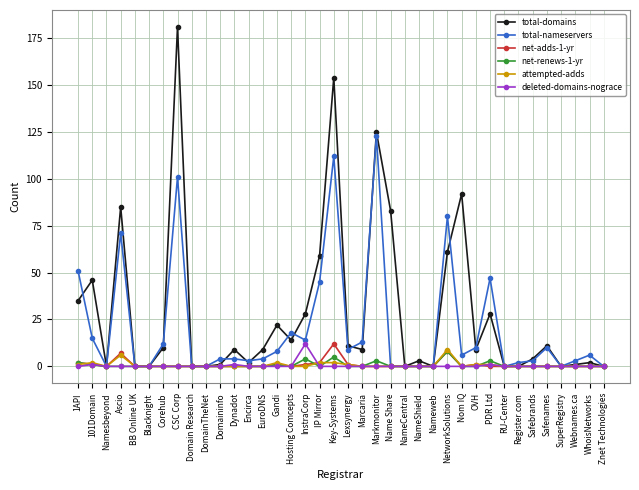

Reading left to right, list all the values displayed in this chart.

total-domains: 35	46	0	85	0	0	10	181	0	0	1	9	2	9	22	14	28	59	154	11	9	125	83	0	3	0	61	92	9	28	0	0	4	11	0	1	2	0
total-nameservers: 51	15	0	71	0	0	12	101	0	0	4	4	3	4	8	18	14	45	112	9	13	123	0	0	0	0	80	6	10	47	0	2	3	10	0	3	6	0
net-adds-1-yr: 2	1	0	7	0	0	0	0	0	0	0	0	0	0	1	0	1	2	12	1	0	0	0	0	0	0	8	0	1	0	0	0	0	0	0	0	0	0
net-renews-1-yr: 2	1	0	0	0	0	0	0	0	0	0	0	0	0	1	0	4	0	5	0	0	3	0	0	0	0	8	0	0	3	0	0	0	0	0	0	0	0
attempted-adds: 1	2	0	6	0	0	0	0	0	0	0	0	0	0	2	0	0	2	2	1	0	0	0	0	0	0	9	0	1	1	0	0	0	0	0	0	0	0
deleted-domains-nograce: 0	1	0	0	0	0	0	0	0	0	0	1	0	0	0	0	12	0	0	0	0	0	0	0	0	0	0	0	0	1	0	0	0	0	0	0	0	0